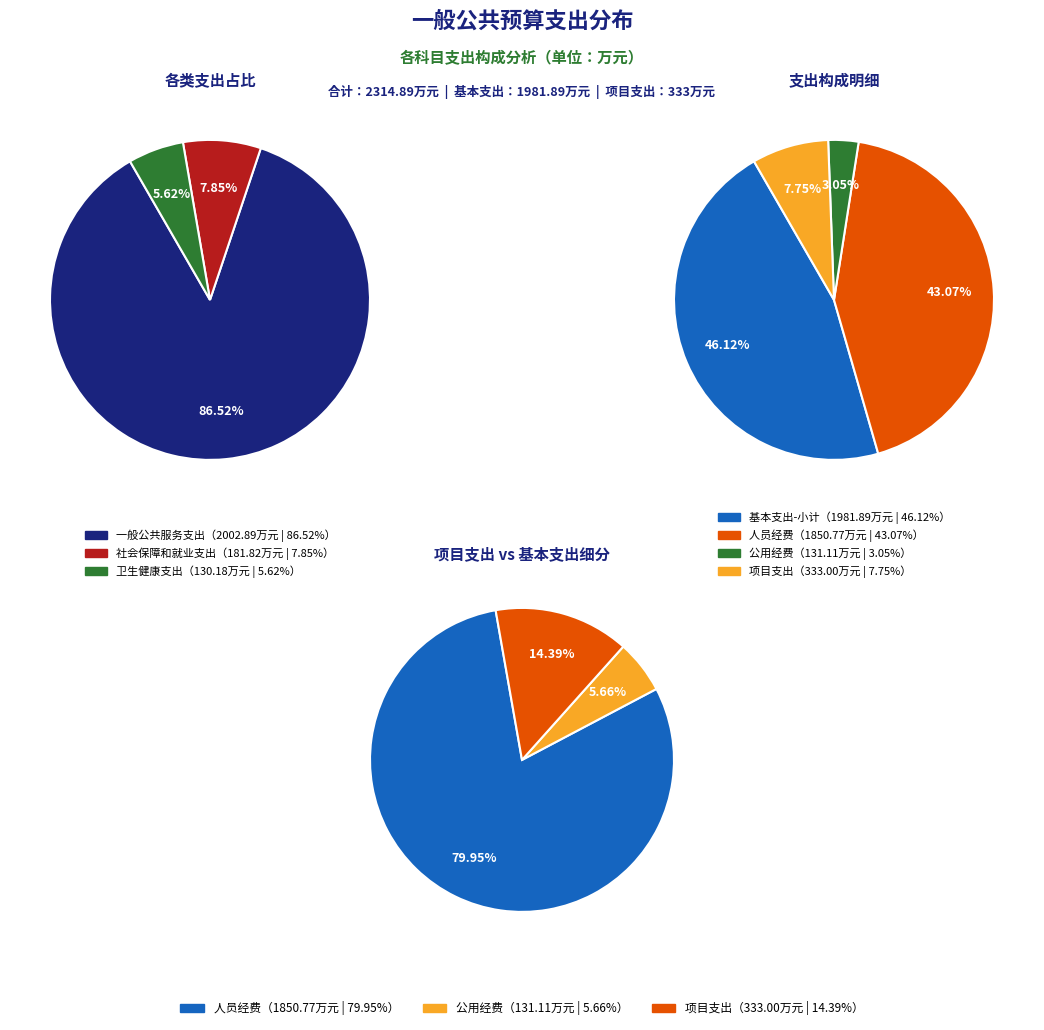

Which has a higher value, 社会保障和就业支出 or 卫生健康支出?

社会保障和就业支出